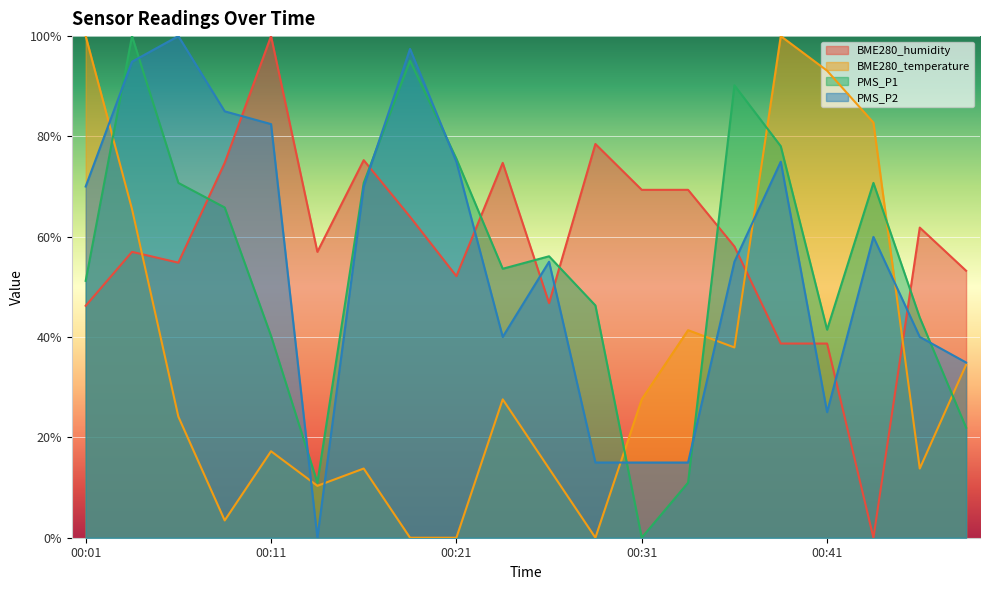

Reading left to right, transcribe all the data shown in this chart.

BME280_humidity: 00:01=46.2	00:04=57.0	00:06=54.8	00:09=74.7	00:11=100.0	00:14=57.0	00:16=75.3	00:19=64.0	00:21=52.2	00:24=74.7	00:26=46.8	00:29=78.5	00:31=69.4	00:34=69.4	00:36=58.1	00:39=38.7	00:41=38.7	00:44=0.0	00:46=61.8	00:49=53.2
BME280_temperature: 00:01=100.0	00:04=65.5	00:06=24.1	00:09=3.4	00:11=17.2	00:14=10.3	00:16=13.8	00:19=0.0	00:21=0.0	00:24=27.6	00:26=13.8	00:29=0.0	00:31=27.6	00:34=41.4	00:36=37.9	00:39=100.0	00:41=93.1	00:44=82.8	00:46=13.8	00:49=34.5
PMS_P1: 00:01=51.2	00:04=100.0	00:06=70.7	00:09=65.8	00:11=40.2	00:14=11.0	00:16=70.7	00:19=95.1	00:21=75.6	00:24=53.6	00:26=56.1	00:29=46.3	00:31=0.0	00:34=11.0	00:36=90.2	00:39=78.1	00:41=41.5	00:44=70.7	00:46=43.9	00:49=21.9
PMS_P2: 00:01=70.0	00:04=94.9	00:06=100.0	00:09=85.0	00:11=82.5	00:14=0.0	00:16=70.0	00:19=97.5	00:21=75.0	00:24=40.0	00:26=55.0	00:29=15.0	00:31=15.0	00:34=15.0	00:36=55.0	00:39=75.0	00:41=25.0	00:44=60.0	00:46=40.0	00:49=34.9